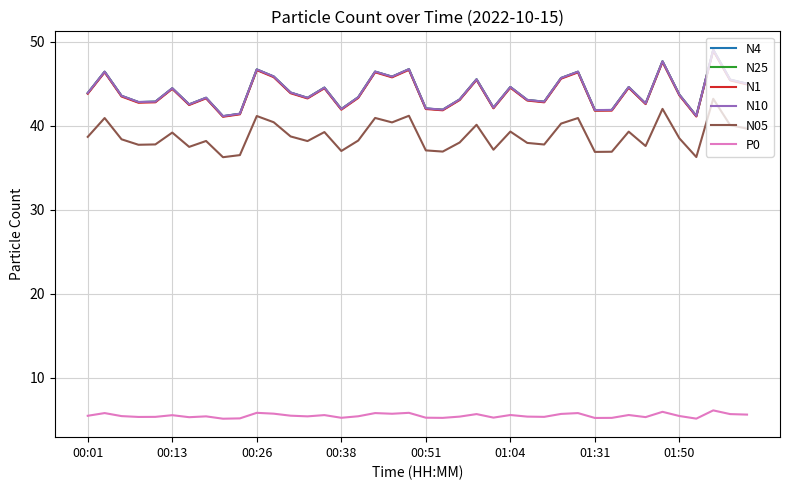

What is the smallest value displayed?

5.2